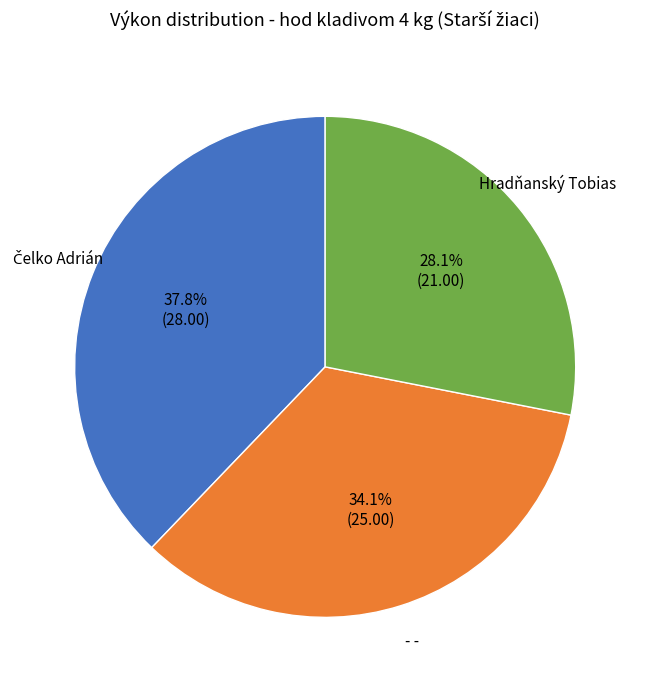

Does any single category account for the majority?

No